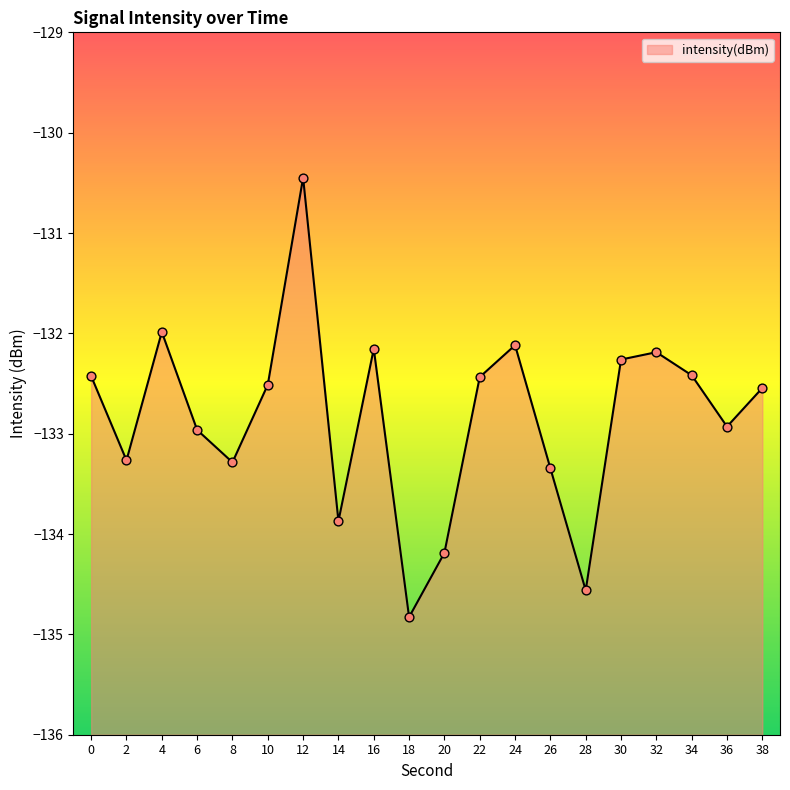

What is the change in value from 2 to 12?

+2.8